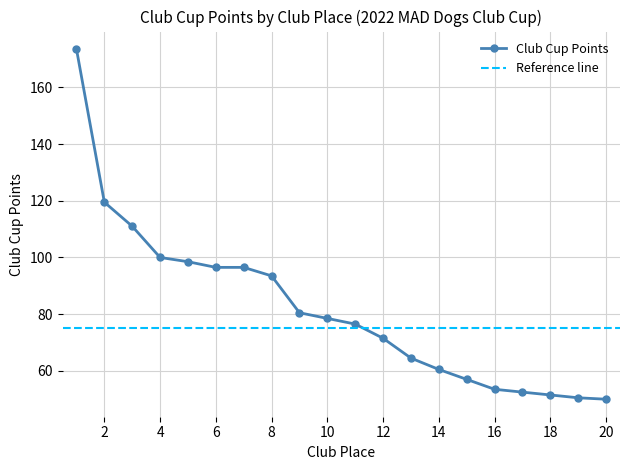

Does the chart have visible grid lines?

Yes